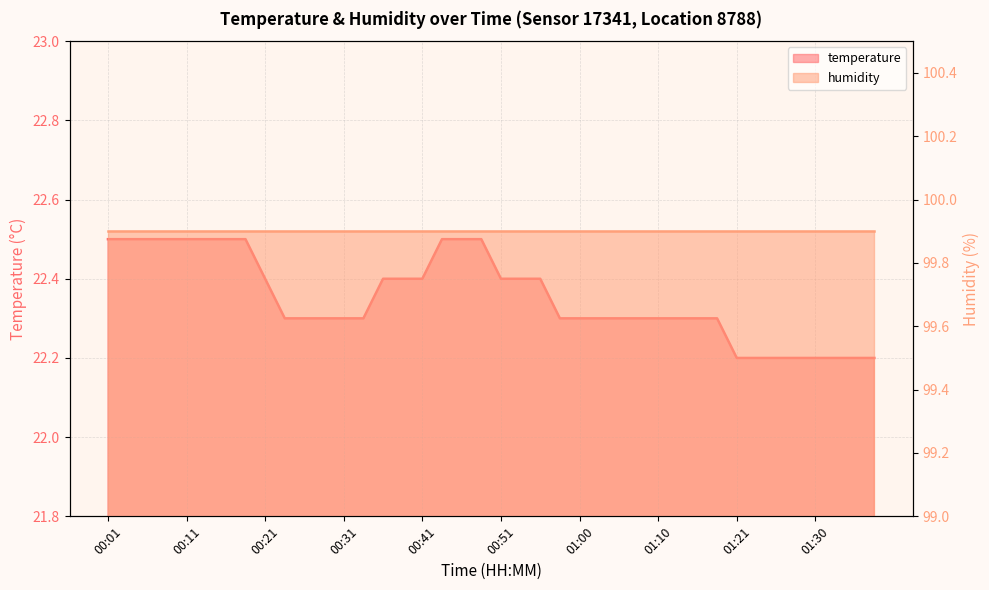

At which label is the value closest to 22?

01:21